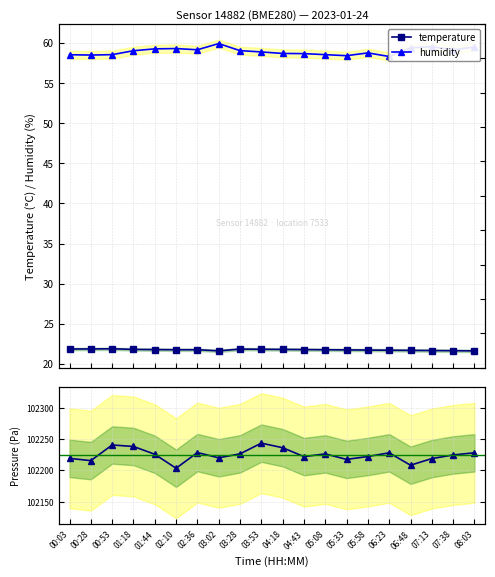

What is the difference between the maximum and minimum values in the temperature series?

0.3